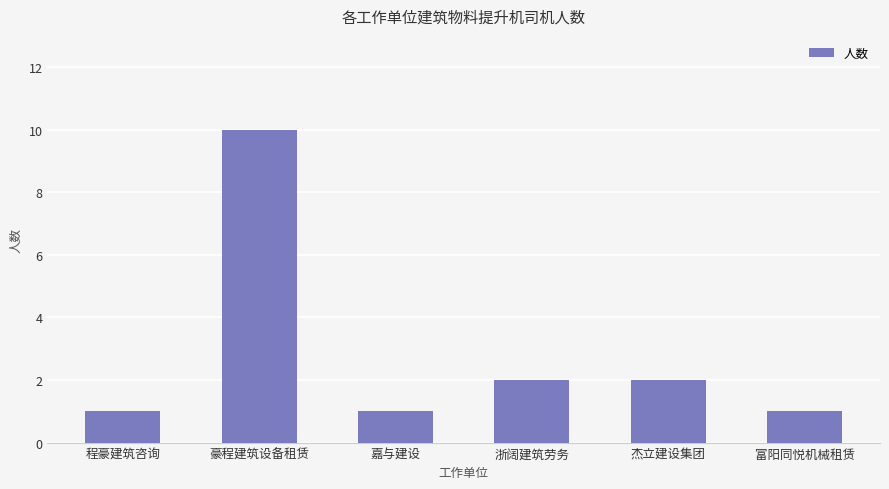

How many values are between 1 and 2?

5